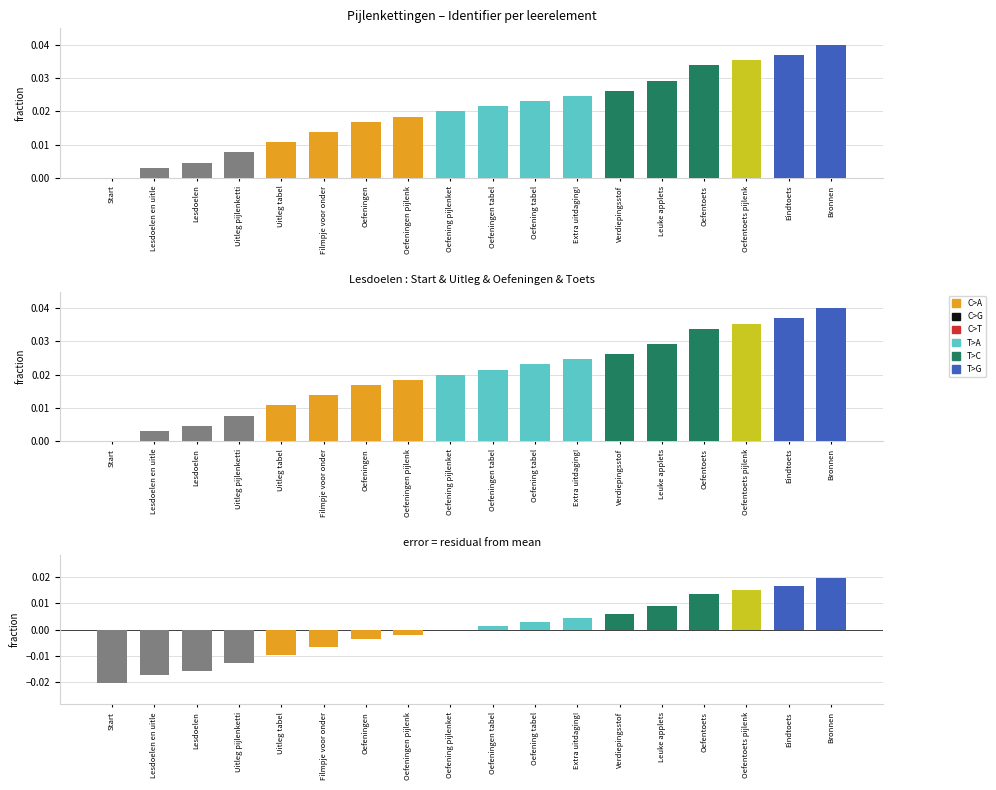

Is it true that the value at Uitleg pijlenketti is -0.0?

True